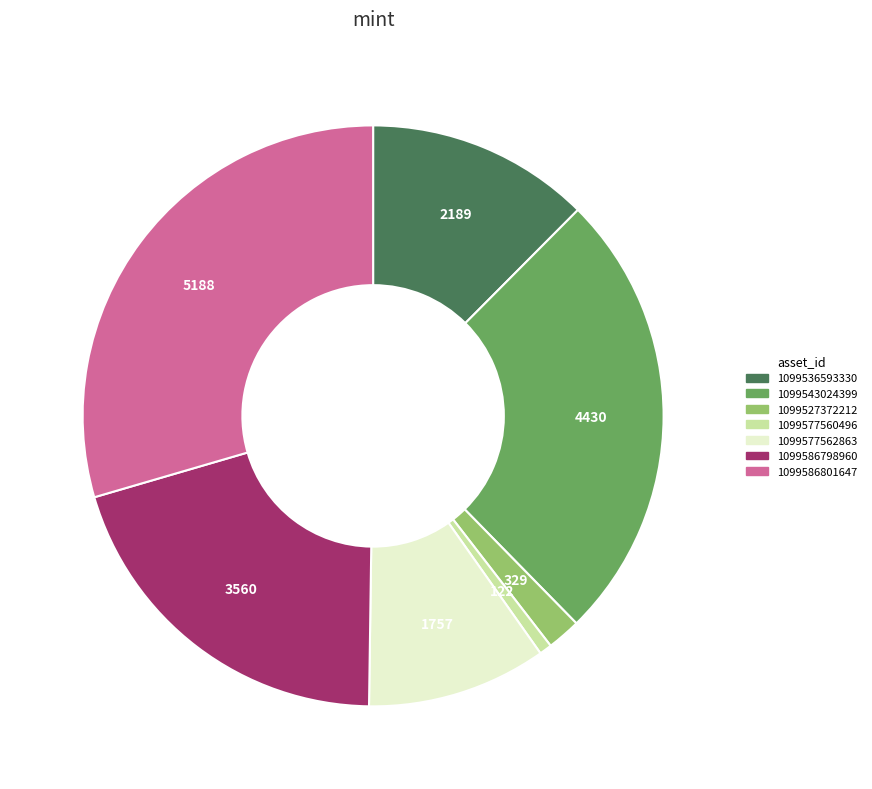

Combined, do 1099577562863 and 1099536593330 account for over 50%?

No